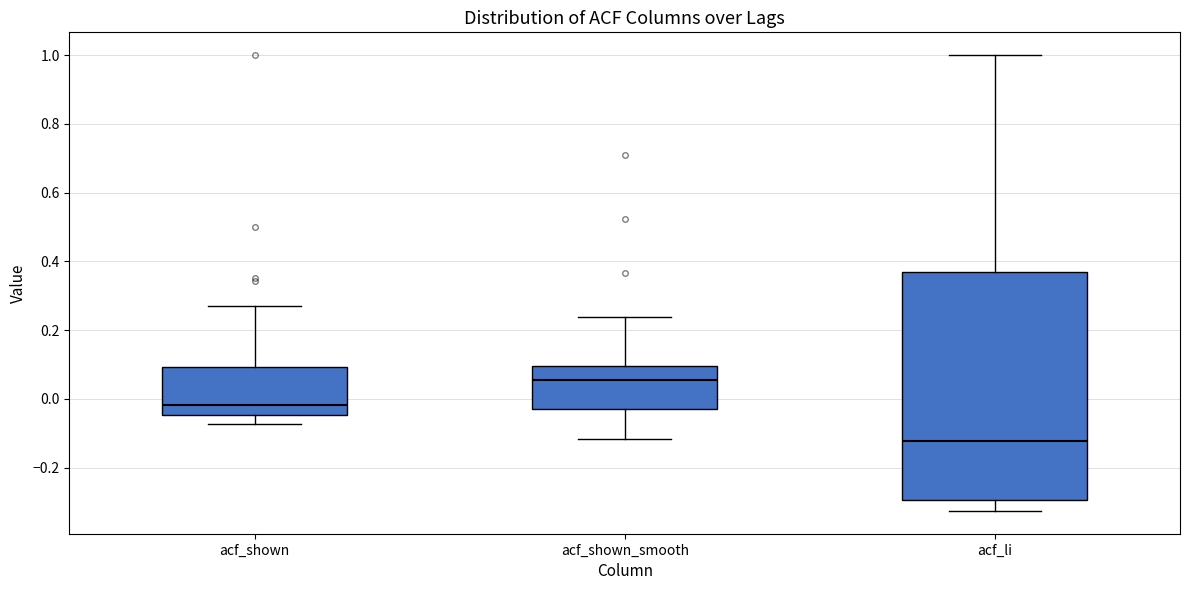

Which box's median line is the highest?

acf_shown_smooth